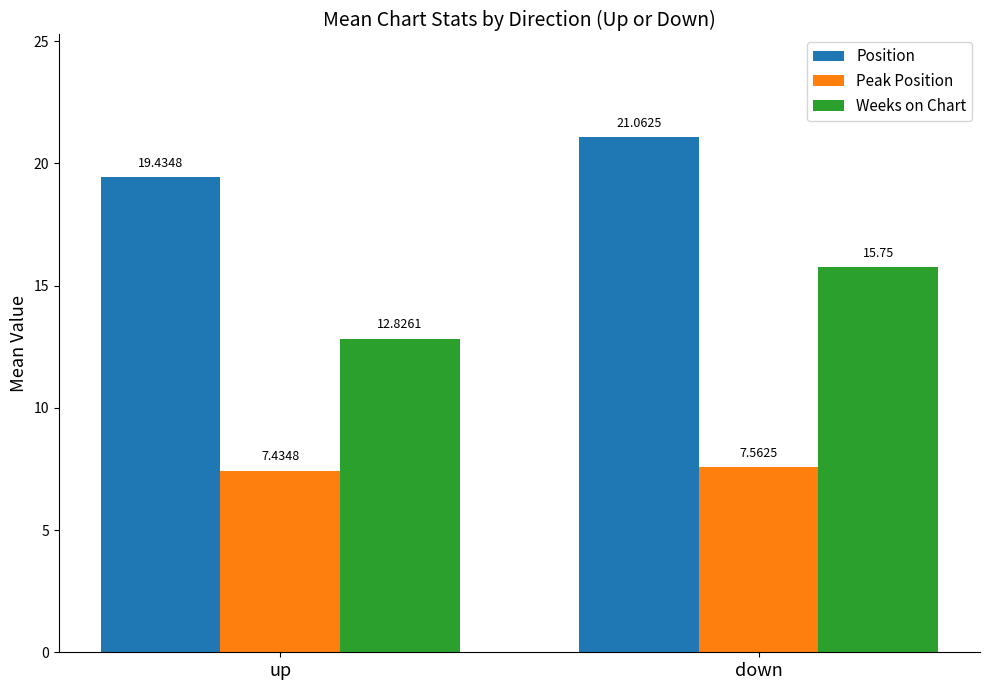

List the labels in order of Position value, largest first.

down, up